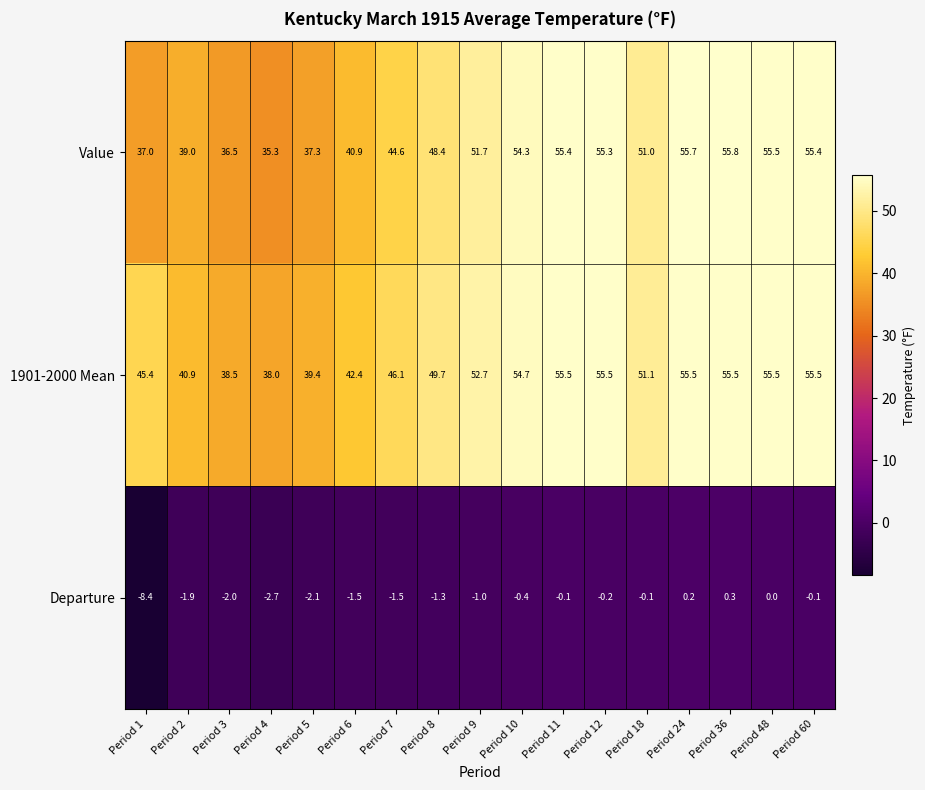

Which label corresponds to the largest value in the chart?

Period 36